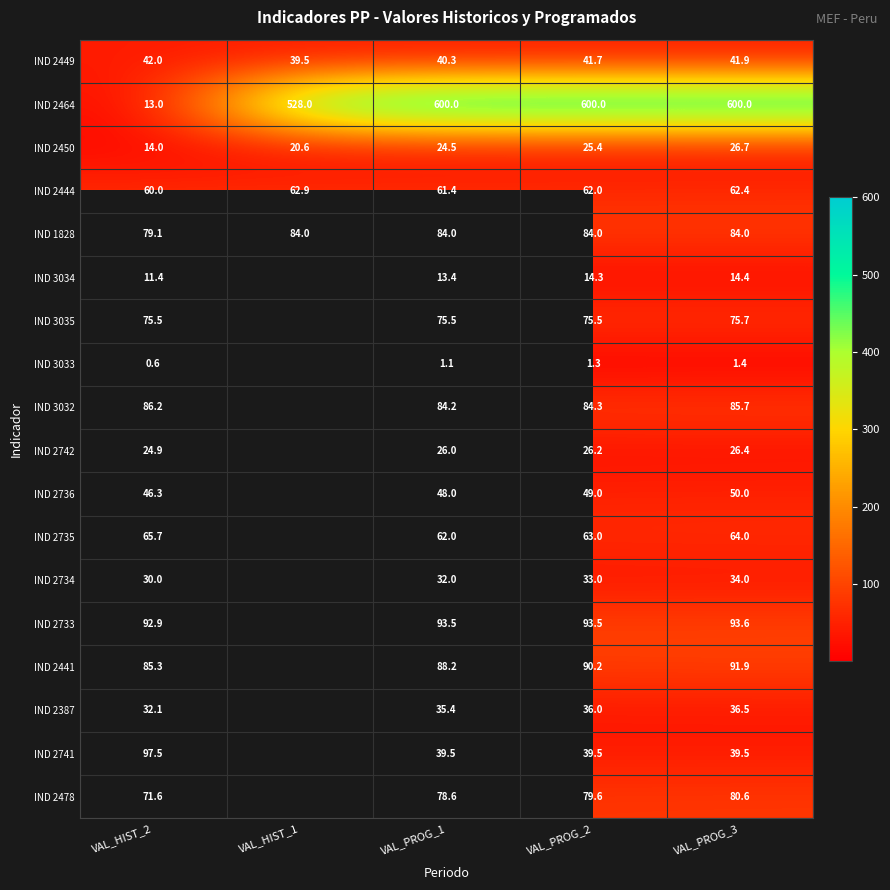

At VAL_PROG_3, list the series in order from smallest to largest.

IND 3033, IND 3034, IND 2742, IND 2450, IND 2734, IND 2387, IND 2741, IND 2449, IND 2736, IND 2444, IND 2735, IND 3035, IND 2478, IND 1828, IND 3032, IND 2441, IND 2733, IND 2464